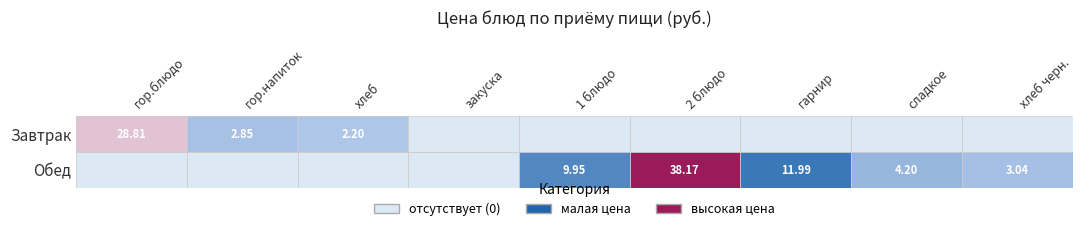

Rank the series by their average value, from lowest to highest.

Завтрак, Обед